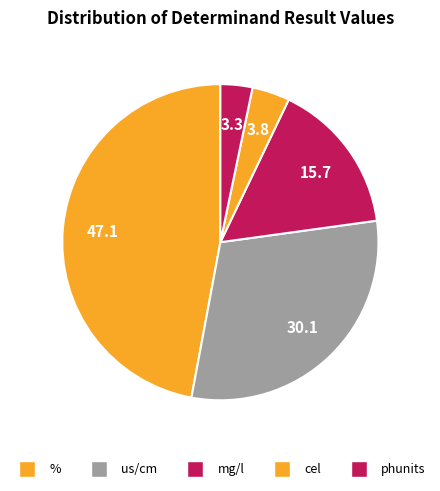

How many slices are in this pie chart?

5